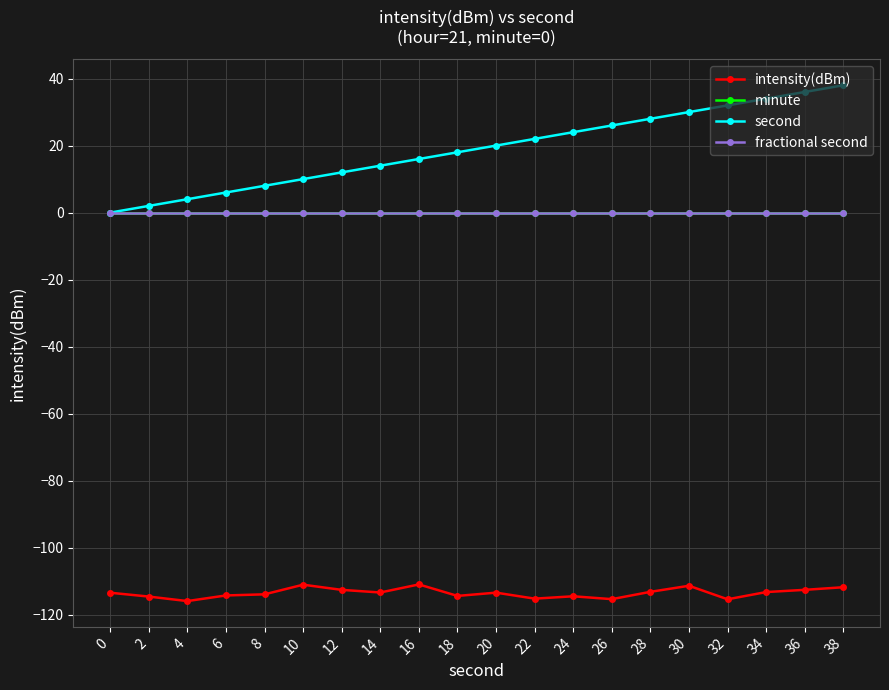

Is the value of fractional second at 0 greater than the value of second at 4?

No